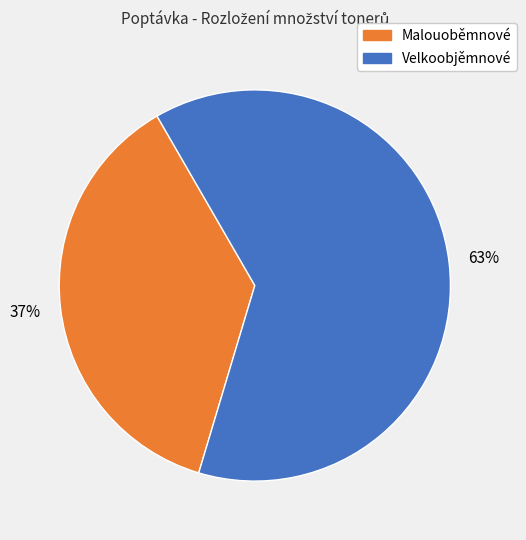

Do Velkoobjěmnové and Malouoběmnové together represent more than half of the pie?

Yes